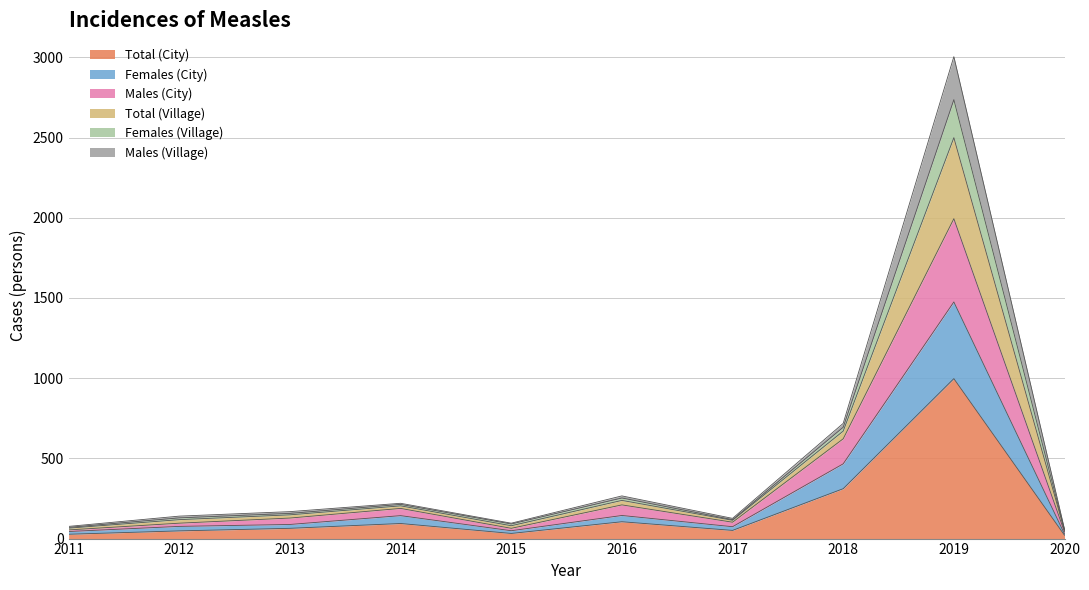

How many lines are shown in the chart?

6